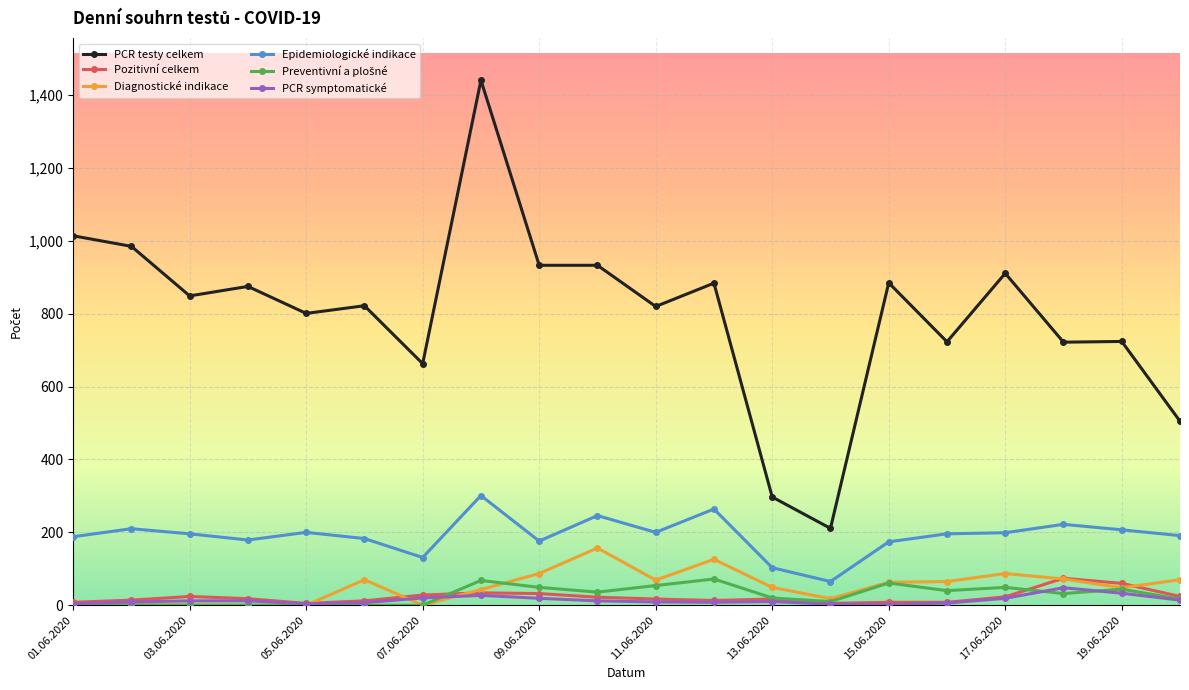

True or false: PCR symptomatické and Epidemiologické indikace intersect in this chart.

False